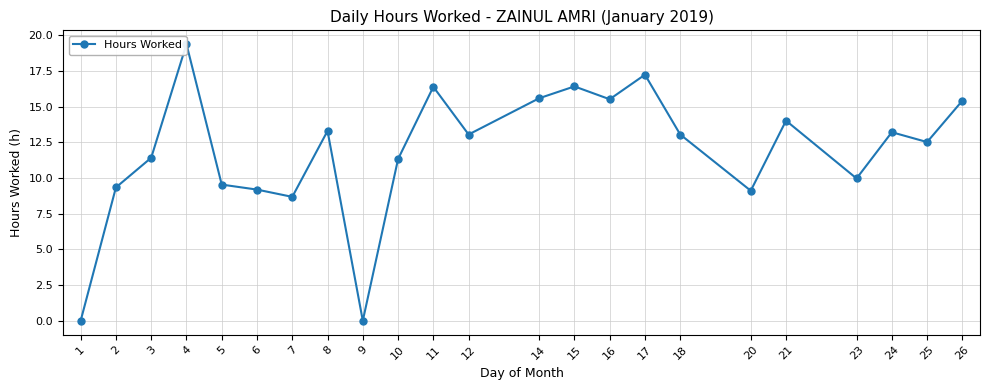

Rank the categories by value from highest to lowest.

4, 17, 15, 11, 14, 16, 26, 21, 8, 24, 12, 18, 25, 3, 10, 23, 5, 2, 6, 20, 7, 1, 9